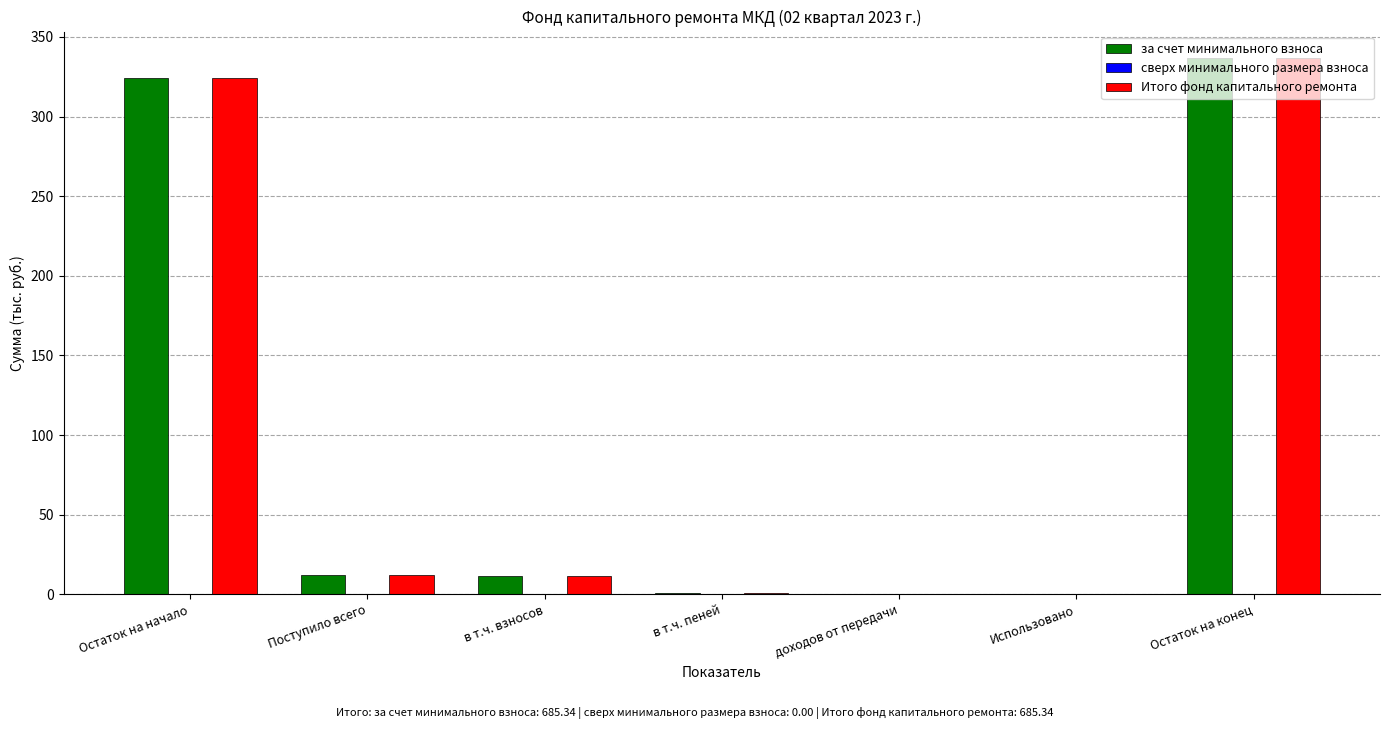

What is the total value across all series at Остаток на начало?

648.6